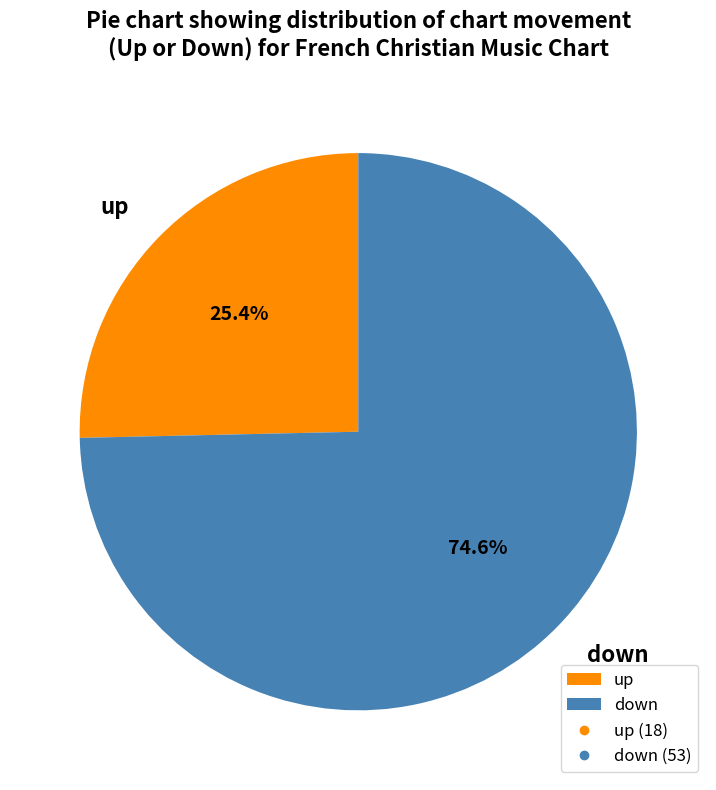

To the nearest percent, what is the average slice percentage?

50%